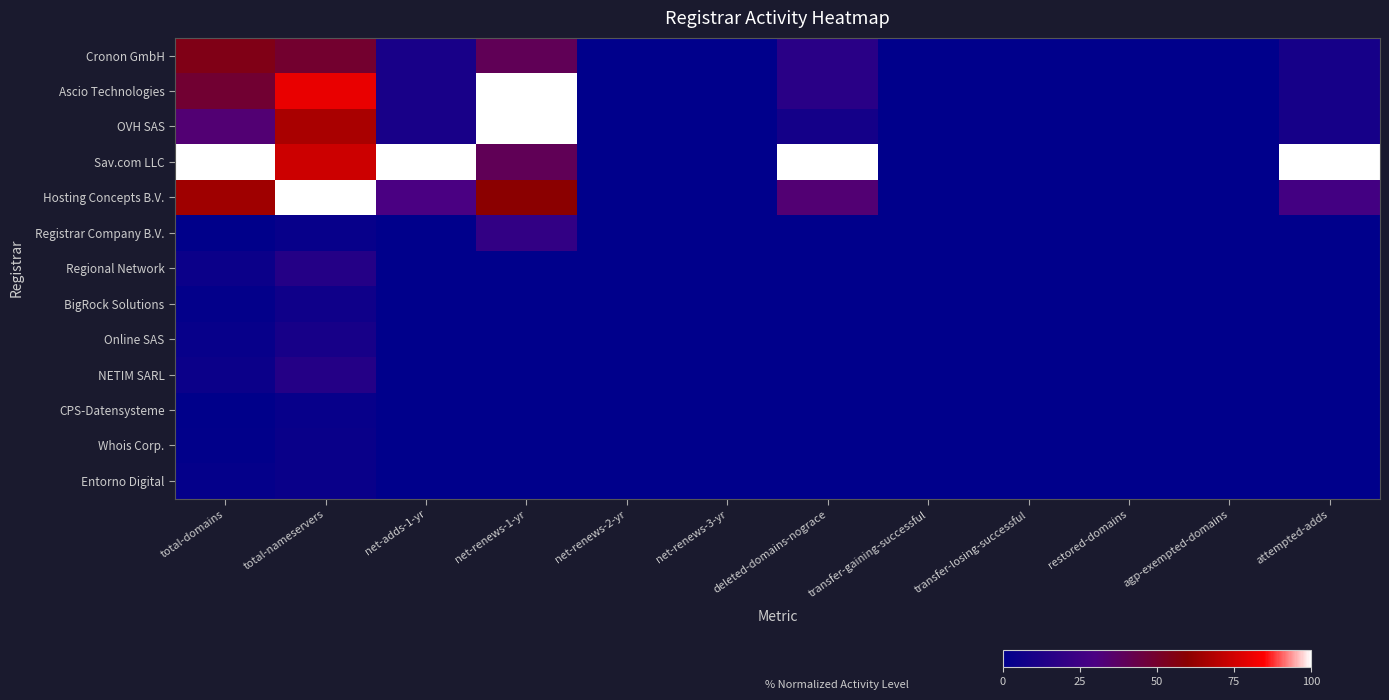

Reading left to right, list all the values displayed in this chart.

Cronon GmbH: total-domains=54.9	total-nameservers=49.0	net-adds-1-yr=10.0	net-renews-1-yr=40.0	net-renews-2-yr=0.0	net-renews-3-yr=0.0	deleted-domains-nograce=16.7	transfer-gaining-successful=0.0	transfer-losing-successful=0.0	restored-domains=0.0	agp-exempted-domains=0.0	attempted-adds=9.1
Ascio Technologies: total-domains=48.4	total-nameservers=80.2	net-adds-1-yr=10.0	net-renews-1-yr=100.0	net-renews-2-yr=0.0	net-renews-3-yr=0.0	deleted-domains-nograce=16.7	transfer-gaining-successful=0.0	transfer-losing-successful=0.0	restored-domains=0.0	agp-exempted-domains=0.0	attempted-adds=9.1
OVH SAS: total-domains=33.5	total-nameservers=66.7	net-adds-1-yr=10.0	net-renews-1-yr=100.0	net-renews-2-yr=0.0	net-renews-3-yr=0.0	deleted-domains-nograce=8.3	transfer-gaining-successful=0.0	transfer-losing-successful=0.0	restored-domains=0.0	agp-exempted-domains=0.0	attempted-adds=9.1
Sav.com LLC: total-domains=100.0	total-nameservers=74.0	net-adds-1-yr=100.0	net-renews-1-yr=40.0	net-renews-2-yr=0.0	net-renews-3-yr=0.0	deleted-domains-nograce=100.0	transfer-gaining-successful=0.0	transfer-losing-successful=0.0	restored-domains=0.0	agp-exempted-domains=0.0	attempted-adds=100.0
Hosting Concepts B.V.: total-domains=64.3	total-nameservers=100.0	net-adds-1-yr=30.0	net-renews-1-yr=60.0	net-renews-2-yr=0.0	net-renews-3-yr=0.0	deleted-domains-nograce=33.3	transfer-gaining-successful=0.0	transfer-losing-successful=0.0	restored-domains=0.0	agp-exempted-domains=0.0	attempted-adds=27.3
Registrar Company B.V.: total-domains=0.5	total-nameservers=3.1	net-adds-1-yr=0.0	net-renews-1-yr=20.0	net-renews-2-yr=0.0	net-renews-3-yr=0.0	deleted-domains-nograce=0.0	transfer-gaining-successful=0.0	transfer-losing-successful=0.0	restored-domains=0.0	agp-exempted-domains=0.0	attempted-adds=0.0
Regional Network: total-domains=4.9	total-nameservers=14.6	net-adds-1-yr=0.0	net-renews-1-yr=0.0	net-renews-2-yr=0.0	net-renews-3-yr=0.0	deleted-domains-nograce=0.0	transfer-gaining-successful=0.0	transfer-losing-successful=0.0	restored-domains=0.0	agp-exempted-domains=0.0	attempted-adds=0.0
BigRock Solutions: total-domains=1.6	total-nameservers=6.2	net-adds-1-yr=0.0	net-renews-1-yr=0.0	net-renews-2-yr=0.0	net-renews-3-yr=0.0	deleted-domains-nograce=0.0	transfer-gaining-successful=0.0	transfer-losing-successful=0.0	restored-domains=0.0	agp-exempted-domains=0.0	attempted-adds=0.0
Online SAS: total-domains=3.3	total-nameservers=9.4	net-adds-1-yr=0.0	net-renews-1-yr=0.0	net-renews-2-yr=0.0	net-renews-3-yr=0.0	deleted-domains-nograce=0.0	transfer-gaining-successful=0.0	transfer-losing-successful=0.0	restored-domains=0.0	agp-exempted-domains=0.0	attempted-adds=0.0
NETIM SARL: total-domains=4.9	total-nameservers=14.6	net-adds-1-yr=0.0	net-renews-1-yr=0.0	net-renews-2-yr=0.0	net-renews-3-yr=0.0	deleted-domains-nograce=0.0	transfer-gaining-successful=0.0	transfer-losing-successful=0.0	restored-domains=0.0	agp-exempted-domains=0.0	attempted-adds=0.0
CPS-Datensysteme: total-domains=0.5	total-nameservers=3.1	net-adds-1-yr=0.0	net-renews-1-yr=0.0	net-renews-2-yr=0.0	net-renews-3-yr=0.0	deleted-domains-nograce=0.0	transfer-gaining-successful=0.0	transfer-losing-successful=0.0	restored-domains=0.0	agp-exempted-domains=0.0	attempted-adds=0.0
Whois Corp.: total-domains=1.1	total-nameservers=4.2	net-adds-1-yr=0.0	net-renews-1-yr=0.0	net-renews-2-yr=0.0	net-renews-3-yr=0.0	deleted-domains-nograce=0.0	transfer-gaining-successful=0.0	transfer-losing-successful=0.0	restored-domains=0.0	agp-exempted-domains=0.0	attempted-adds=0.0
Entorno Digital: total-domains=2.2	total-nameservers=4.2	net-adds-1-yr=0.0	net-renews-1-yr=0.0	net-renews-2-yr=0.0	net-renews-3-yr=0.0	deleted-domains-nograce=0.0	transfer-gaining-successful=0.0	transfer-losing-successful=0.0	restored-domains=0.0	agp-exempted-domains=0.0	attempted-adds=0.0